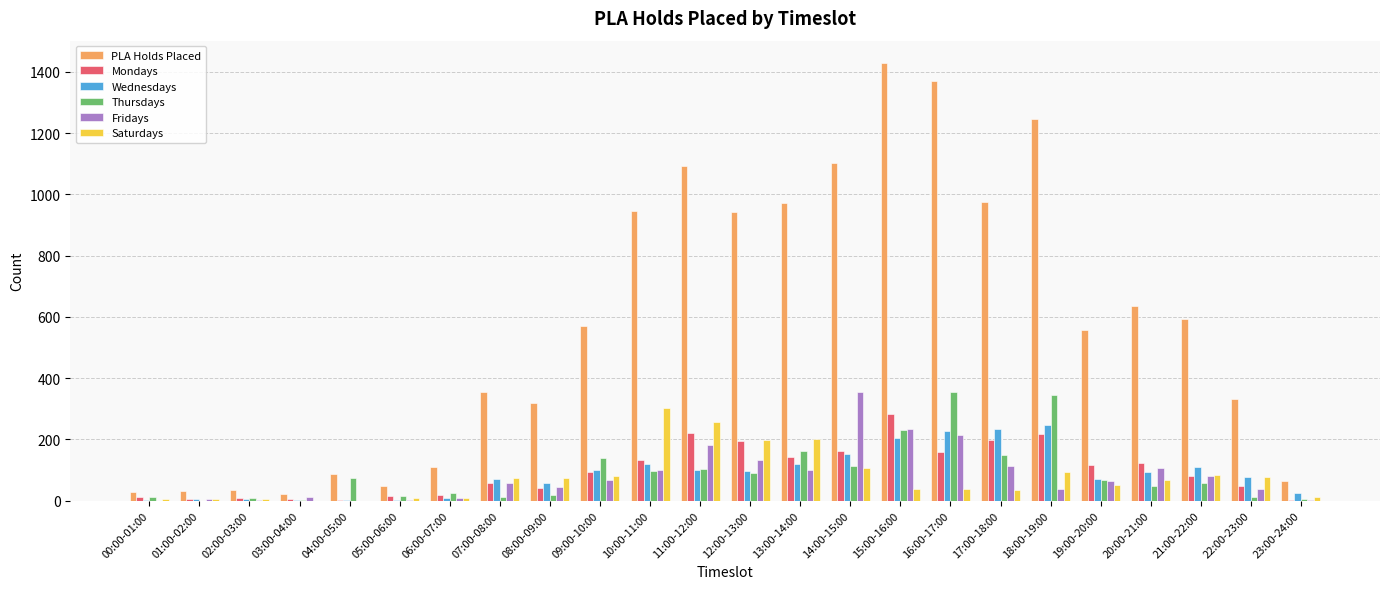

What is the sum of all PLA Holds Placed values?

13851